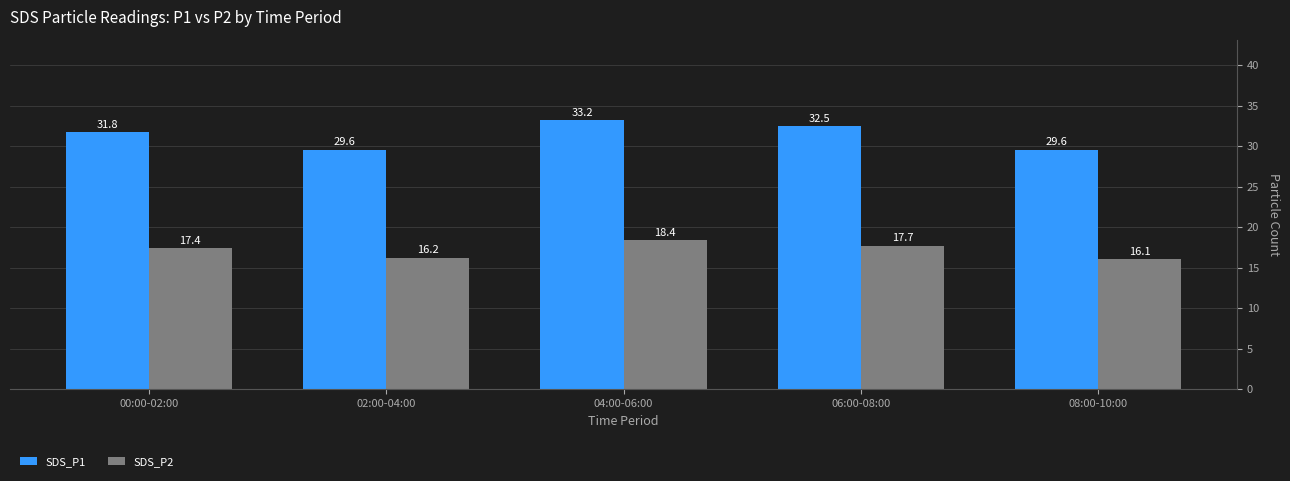

The SDS_P1 series shows 16.9 at 04:00-06:00. True or false?

False